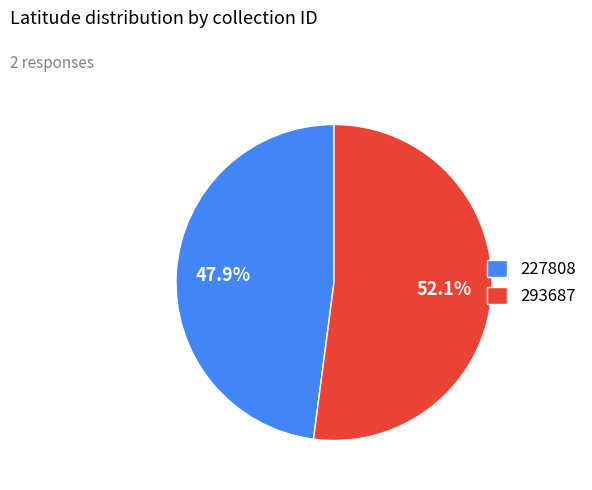

To the nearest percent, what is the difference between the 227808 and 293687 slice percentages?

4%